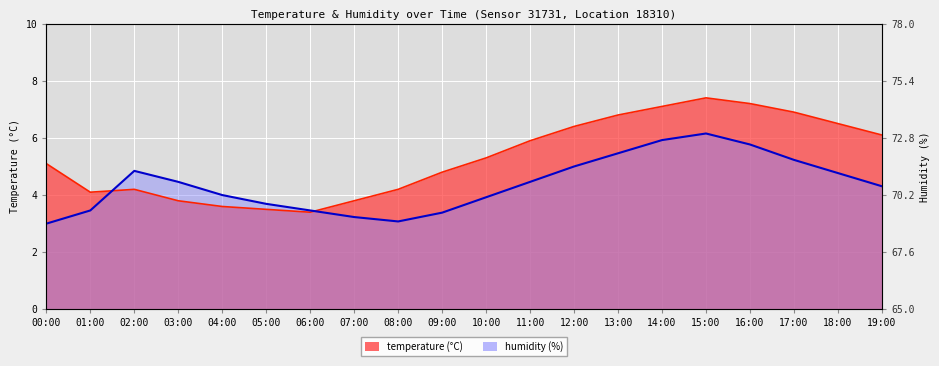

Between which two adjacent categories do temperature and humidity first intersect?

01:00 and 02:00